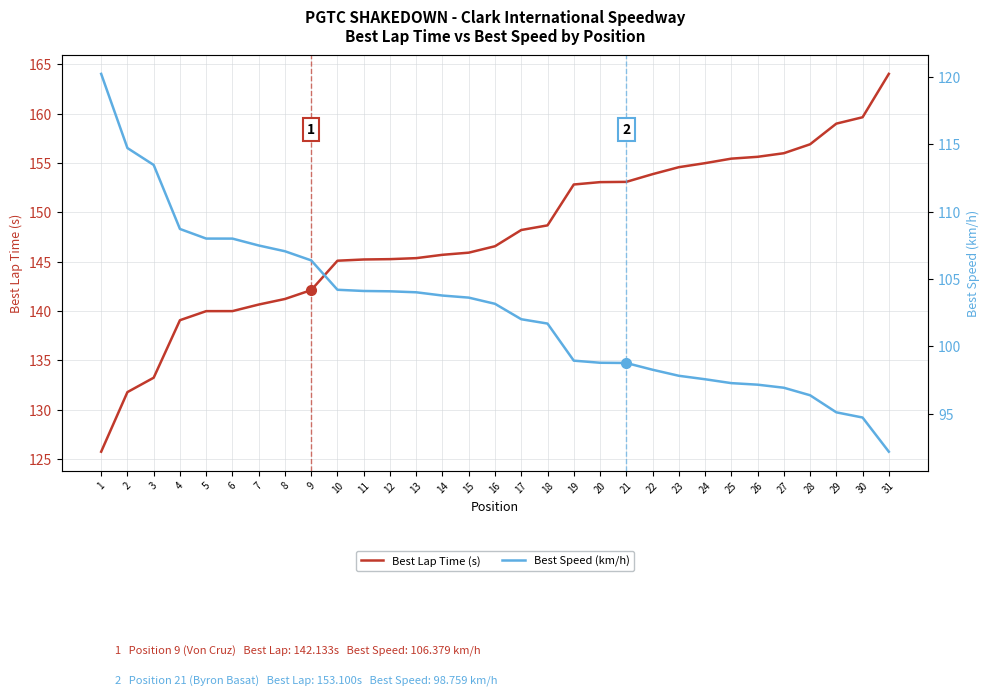

True or false: Best Lap Time (s) and Best Speed (km/h) intersect in this chart.

False